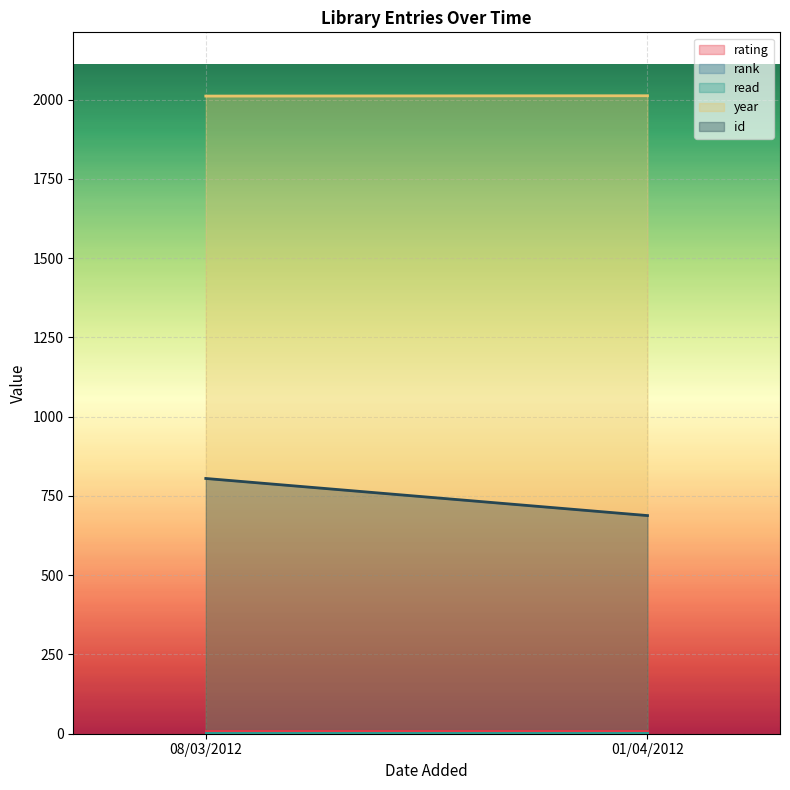

What is the sum of the rank values at 08/03/2012 and 01/04/2012?

2